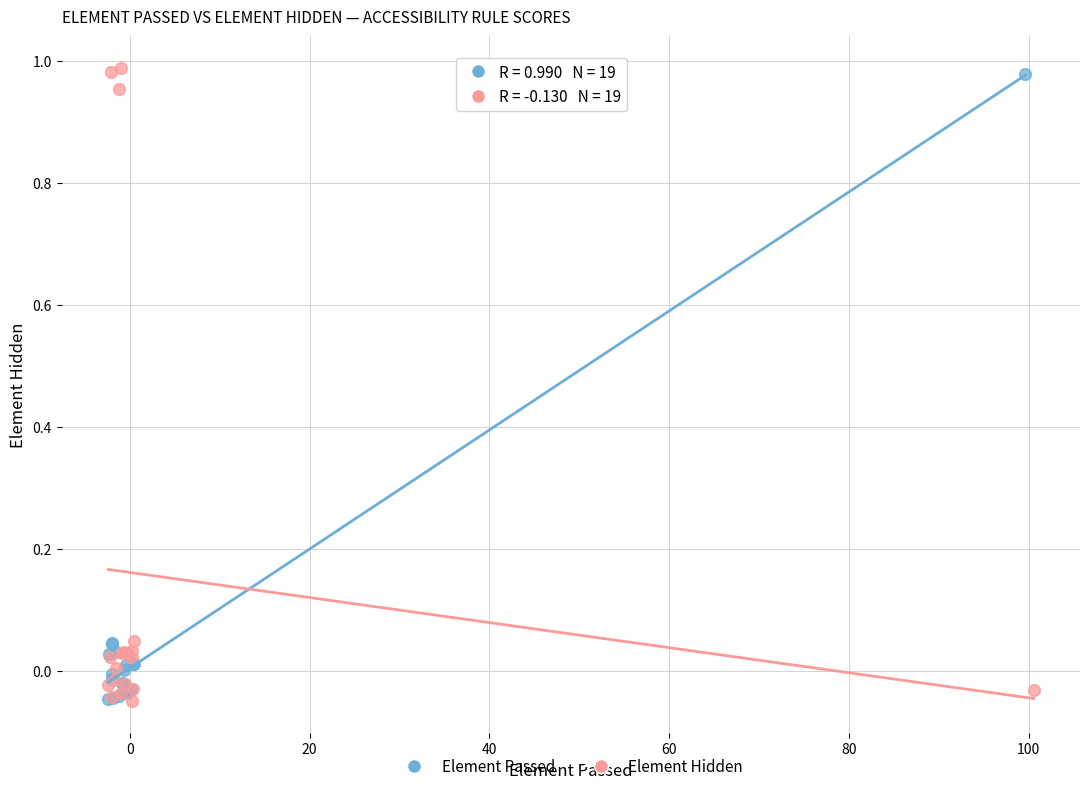

Which series has the largest Y range (max minus min)?

Element Hidden